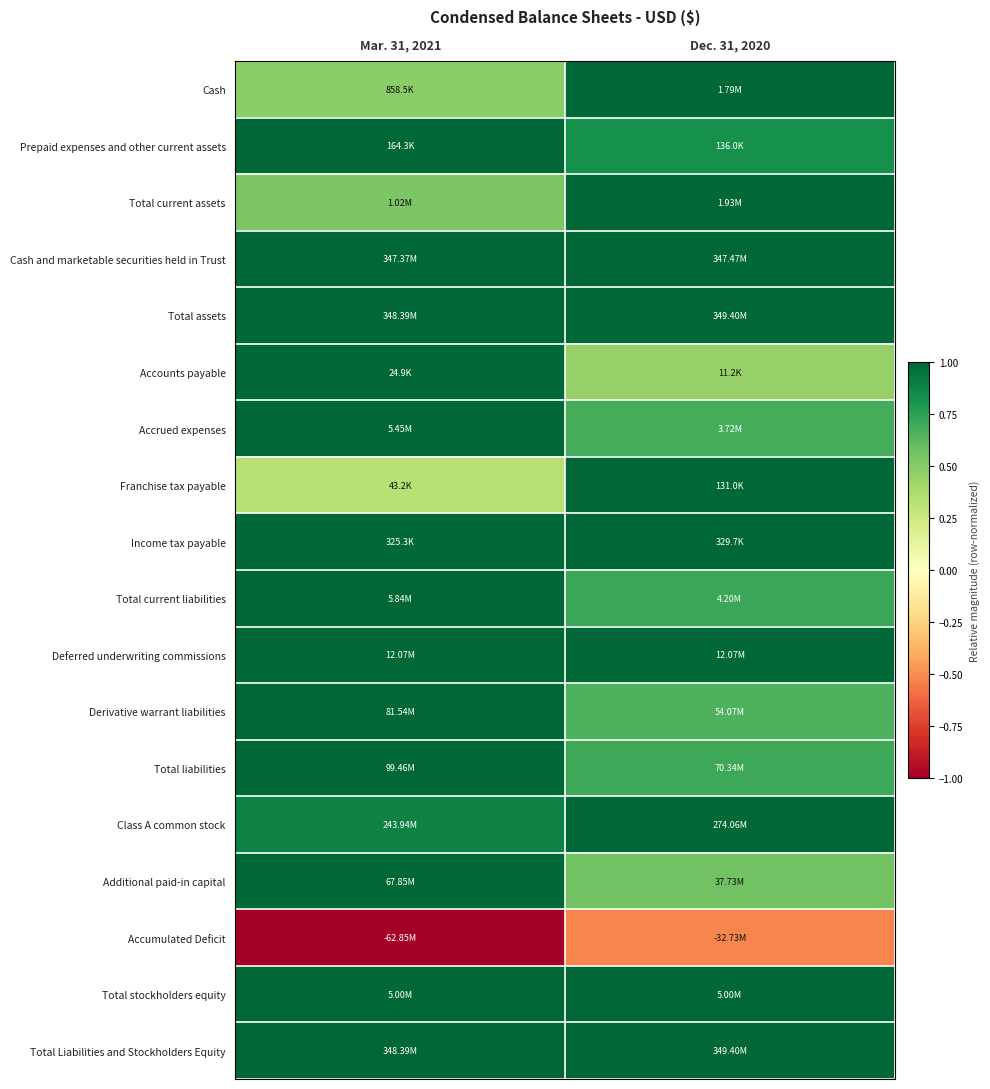

Reading left to right, transcribe all the data shown in this chart.

Cash: Mar. 31, 2021=0.5	Dec. 31, 2020=1.0
Prepaid expenses and other current assets: Mar. 31, 2021=1.0	Dec. 31, 2020=0.8
Total current assets: Mar. 31, 2021=0.5	Dec. 31, 2020=1.0
Cash and marketable securities held in Trust: Mar. 31, 2021=1.0	Dec. 31, 2020=1.0
Total assets: Mar. 31, 2021=1.0	Dec. 31, 2020=1.0
Accounts payable: Mar. 31, 2021=1.0	Dec. 31, 2020=0.5
Accrued expenses: Mar. 31, 2021=1.0	Dec. 31, 2020=0.7
Franchise tax payable: Mar. 31, 2021=0.3	Dec. 31, 2020=1.0
Income tax payable: Mar. 31, 2021=1.0	Dec. 31, 2020=1.0
Total current liabilities: Mar. 31, 2021=1.0	Dec. 31, 2020=0.7
Deferred underwriting commissions: Mar. 31, 2021=1.0	Dec. 31, 2020=1.0
Derivative warrant liabilities: Mar. 31, 2021=1.0	Dec. 31, 2020=0.7
Total liabilities: Mar. 31, 2021=1.0	Dec. 31, 2020=0.7
Class A common stock: Mar. 31, 2021=0.9	Dec. 31, 2020=1.0
Additional paid-in capital: Mar. 31, 2021=1.0	Dec. 31, 2020=0.6
Accumulated Deficit: Mar. 31, 2021=-1.0	Dec. 31, 2020=-0.5
Total stockholders equity: Mar. 31, 2021=1.0	Dec. 31, 2020=1.0
Total Liabilities and Stockholders Equity: Mar. 31, 2021=1.0	Dec. 31, 2020=1.0